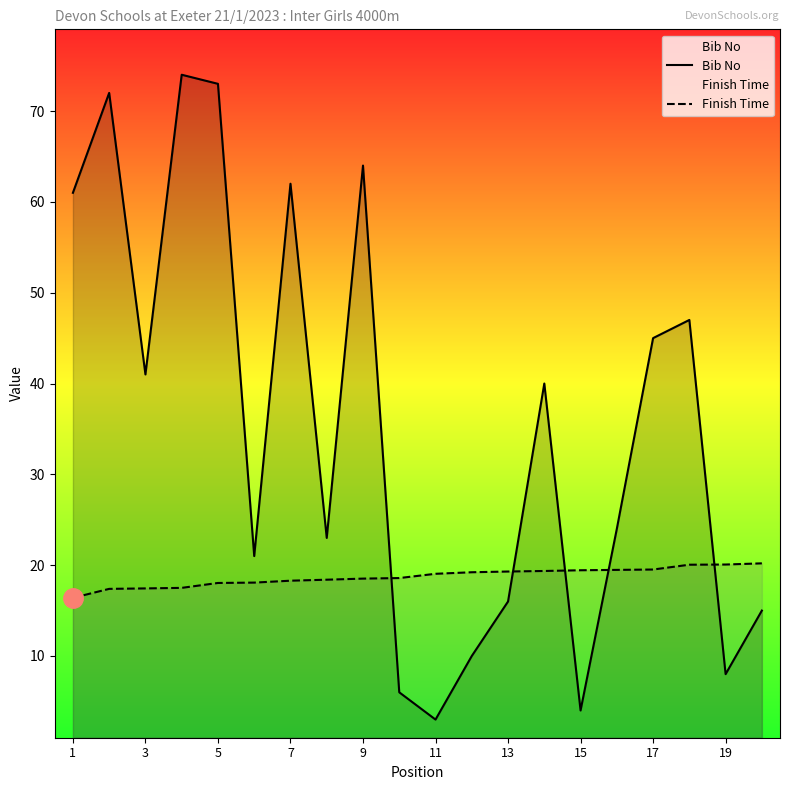

True or false: Bib No has more than 2 points higher than both neighbors.

True